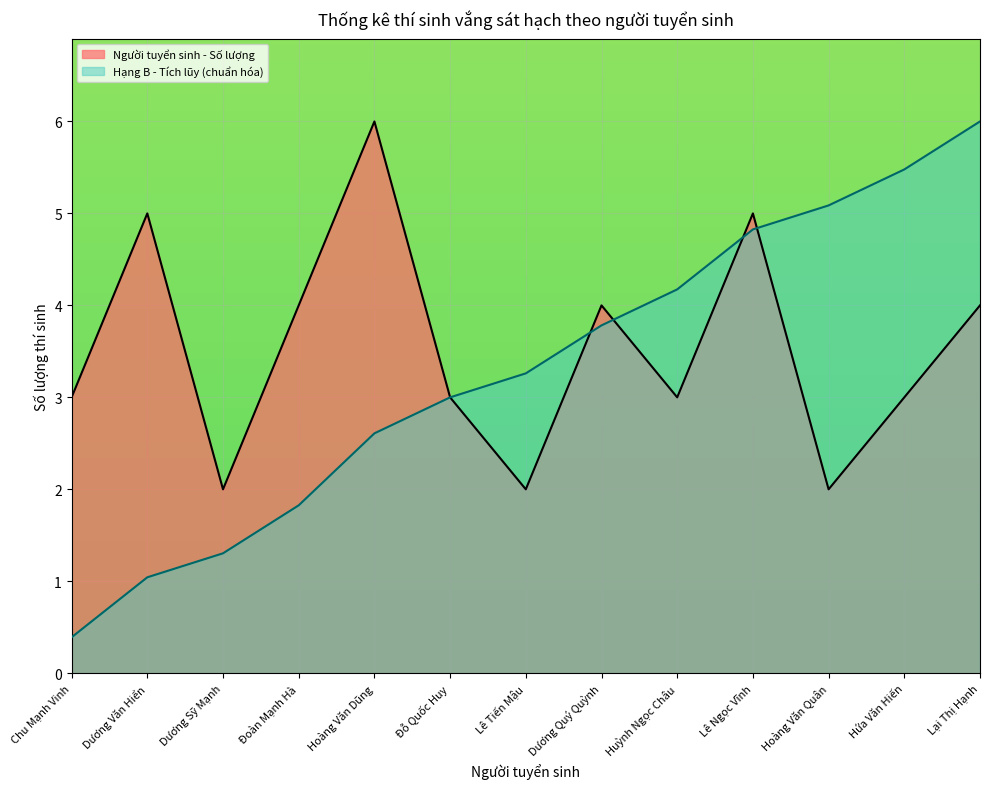

What is the difference between the maximum and minimum values in the Người tuyển sinh - Số lượng series?

4.0